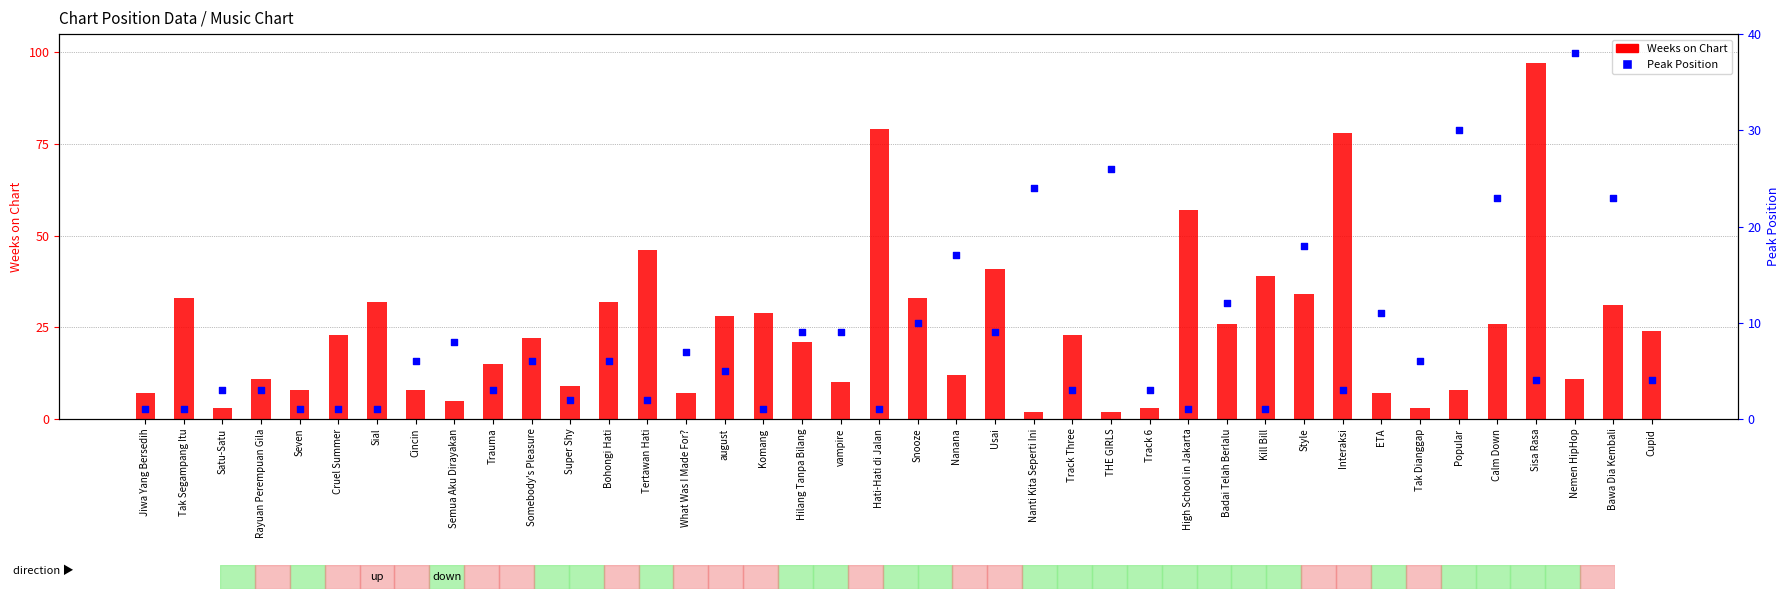

What are all the series names shown in the legend?

Weeks on Chart, Peak Position